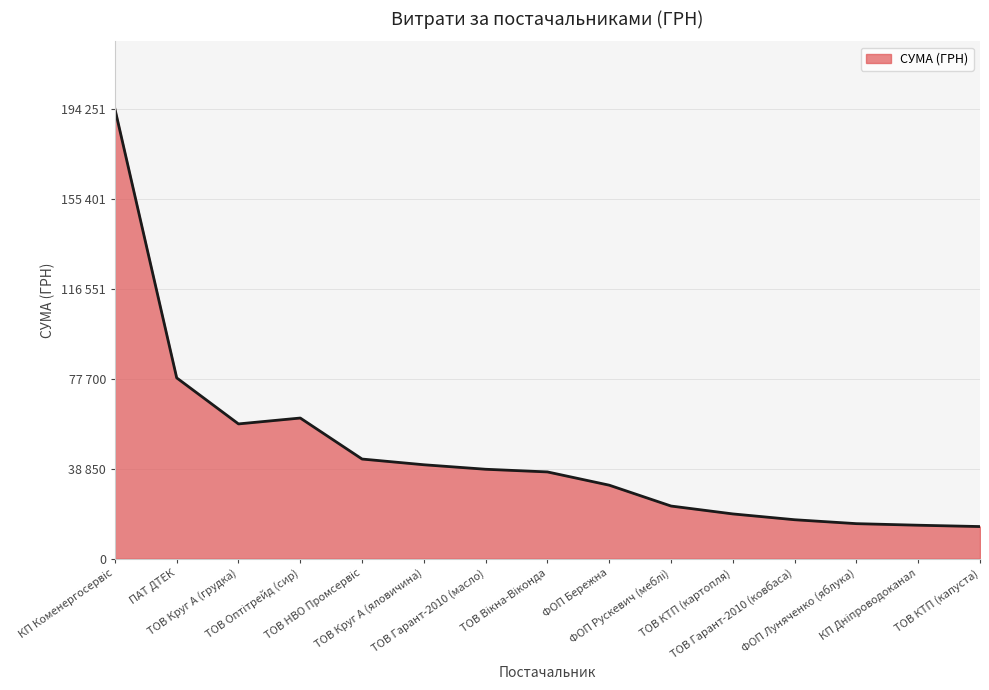

Does the chart display data point markers on the line(s)?

No